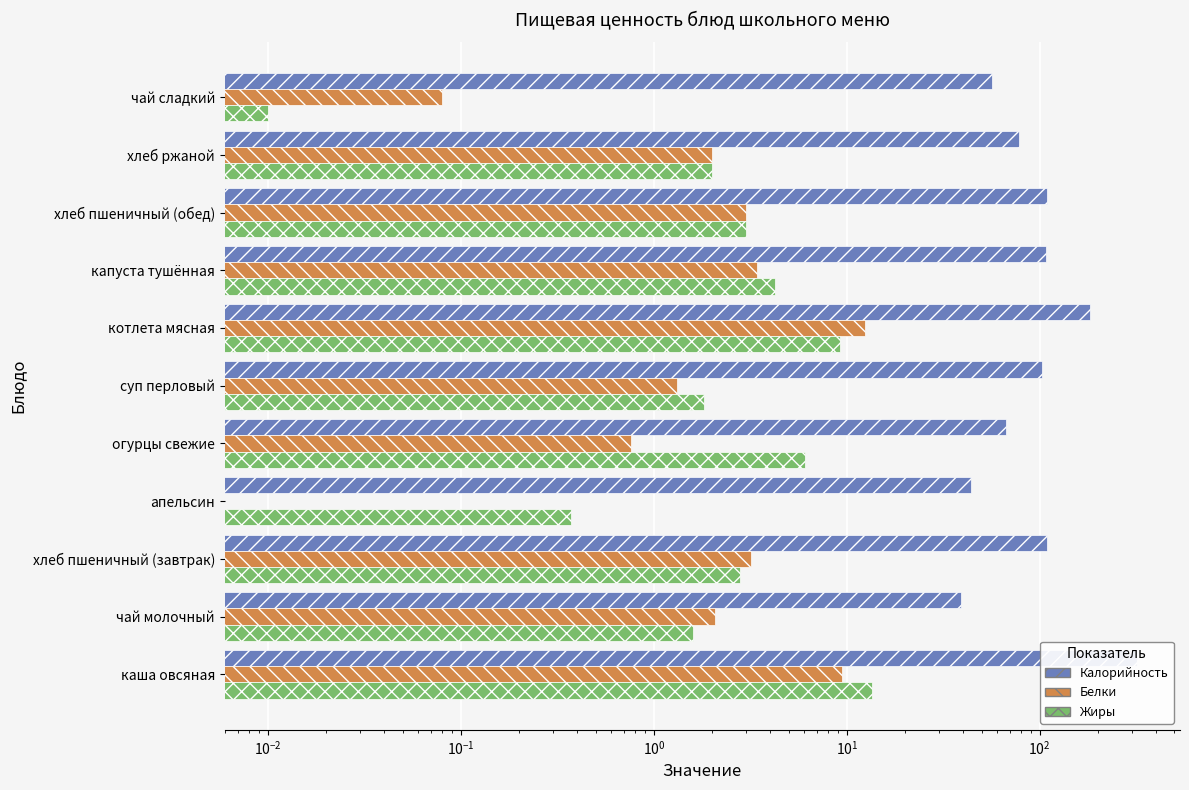

What is the greatest value displayed?

318.0